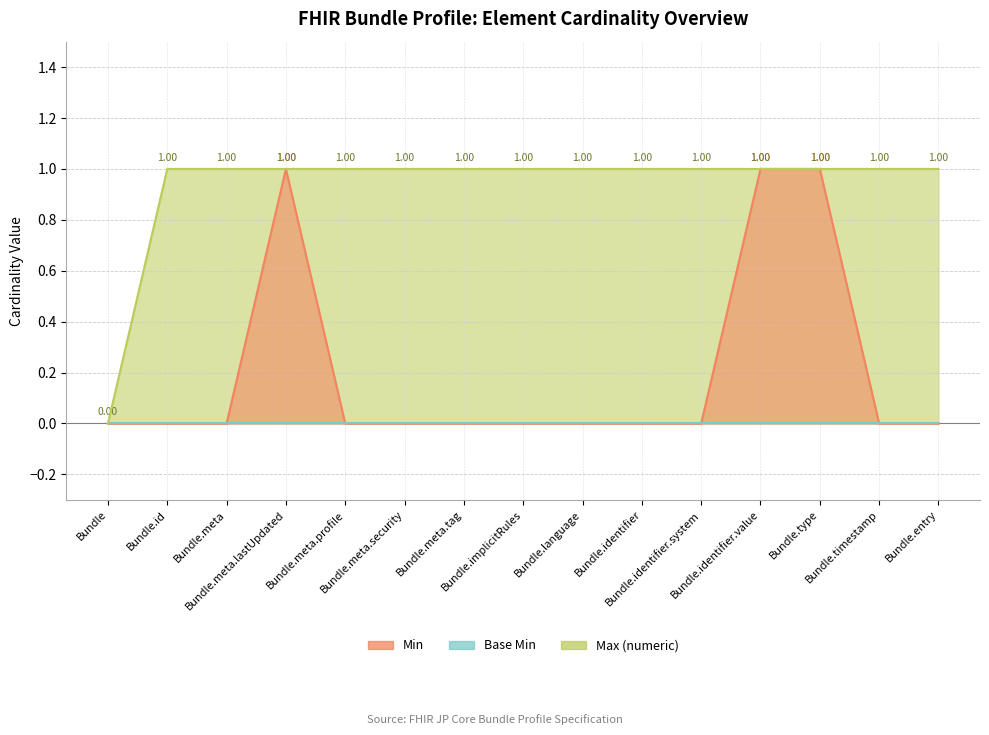

Which category has the lowest value in the Max (numeric) series?

Bundle